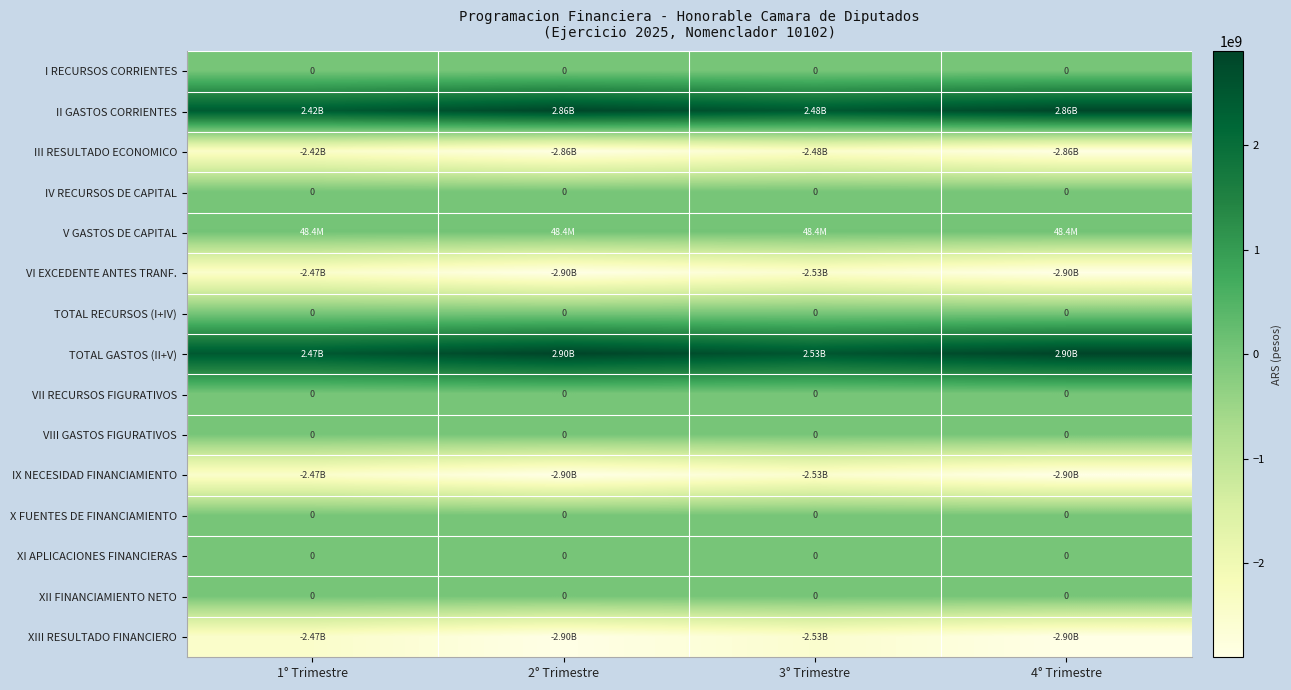

Which series changed the most between 1° Trimestre and 4° Trimestre?

II GASTOS CORRIENTES